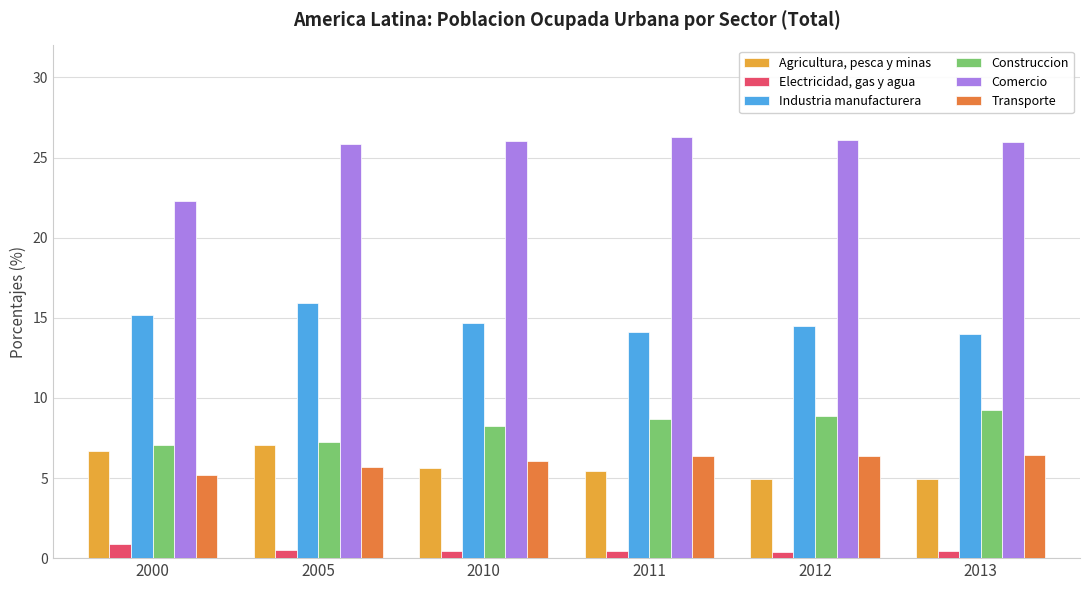

Rank the series by their maximum value, from highest to lowest.

Comercio, Industria manufacturera, Construccion, Agricultura, pesca y minas, Transporte, Electricidad, gas y agua